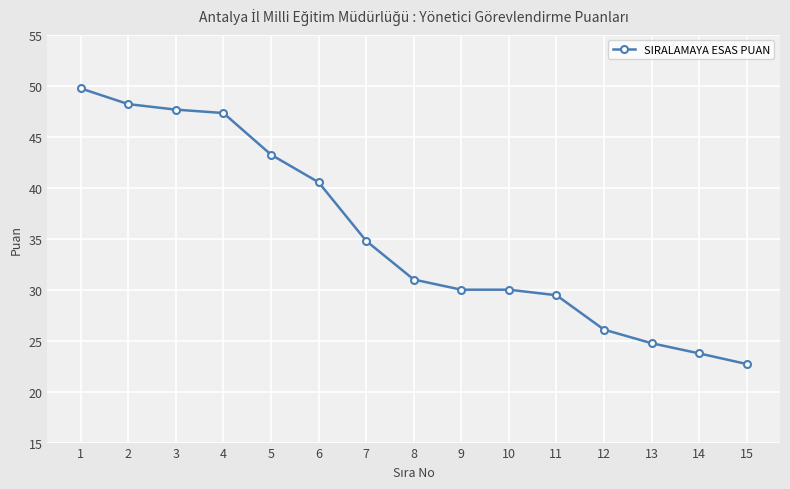

What is the difference between the second highest and second lowest values?

24.5